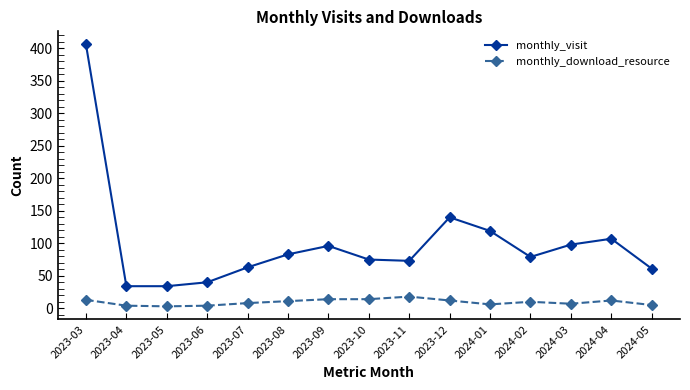

Which series has the largest range (max minus min)?

monthly_visit